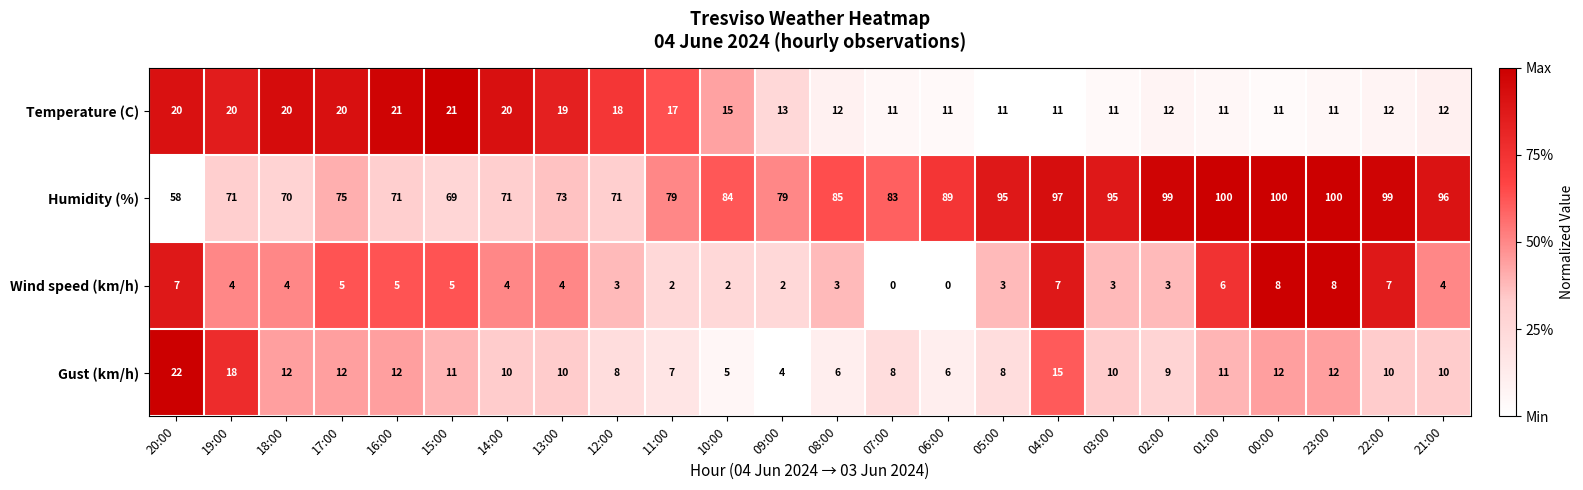

The Wind speed (km/h) series shows 8 at 23:00. True or false?

True